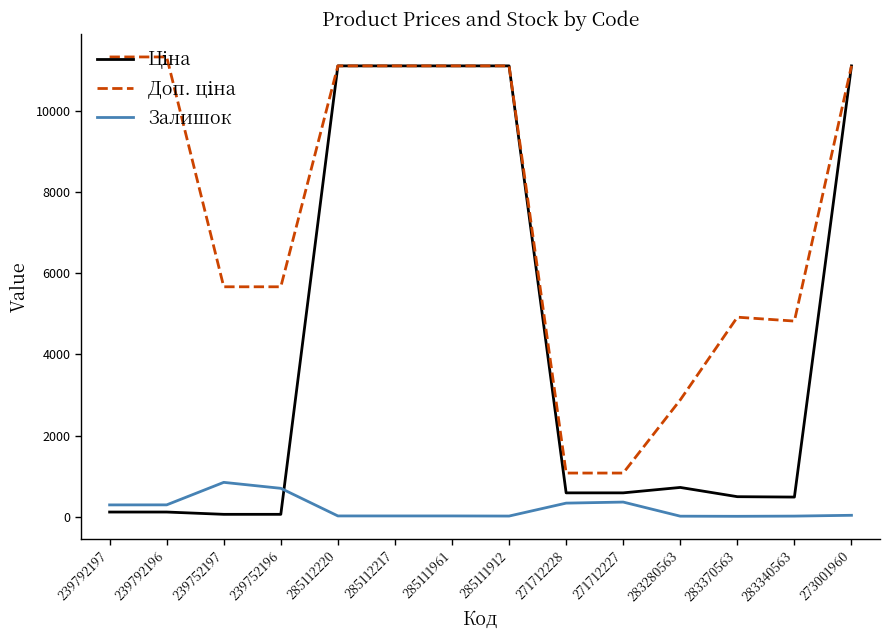

What is the maximum value for Залишок?

845.0